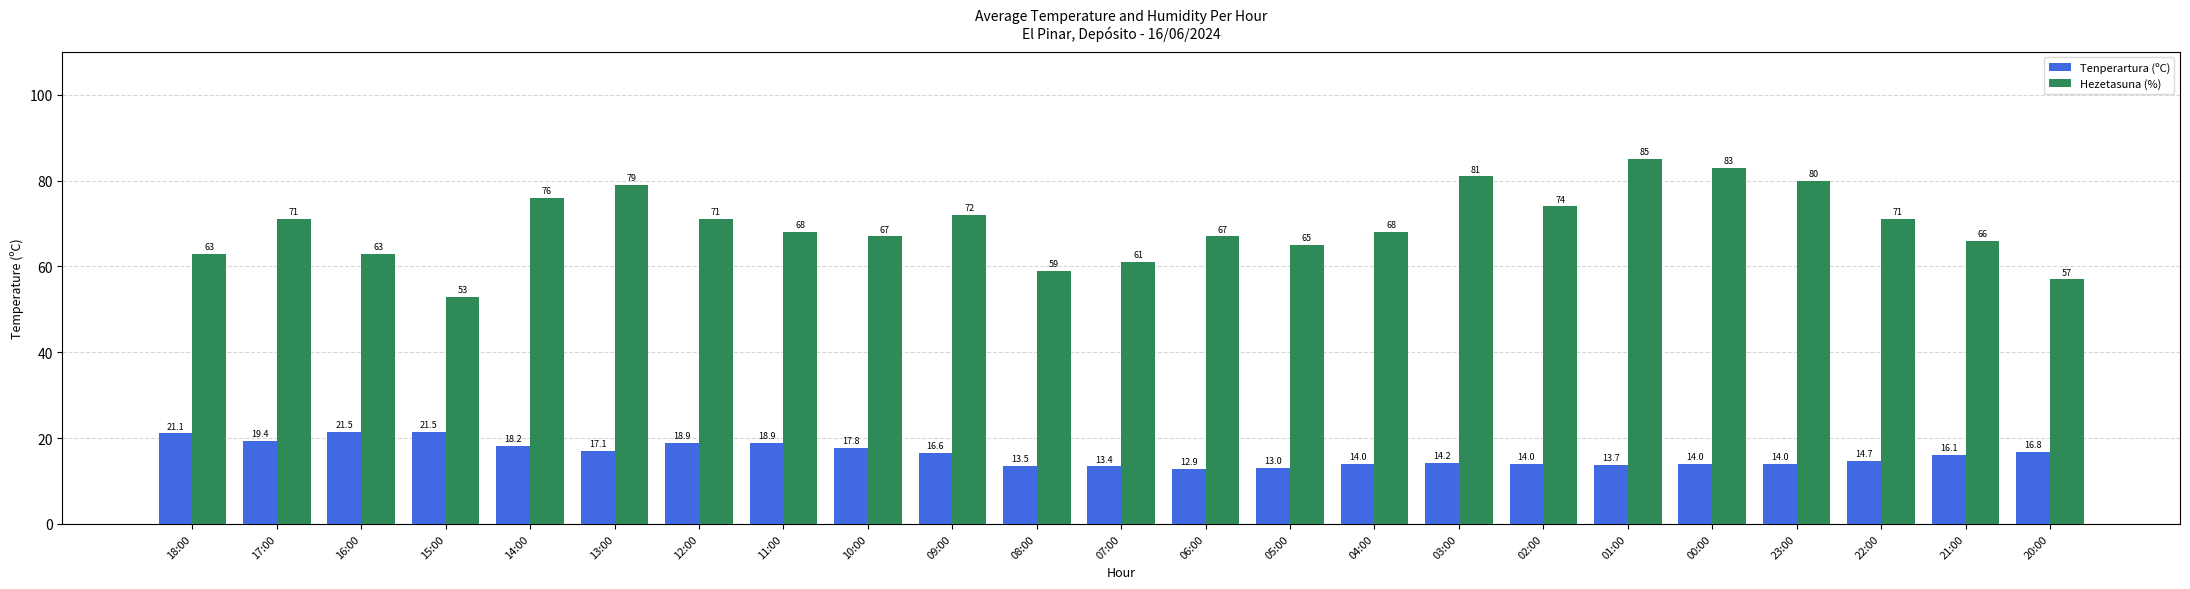

Which series has the widest spread of values?

Hezetasuna (%)